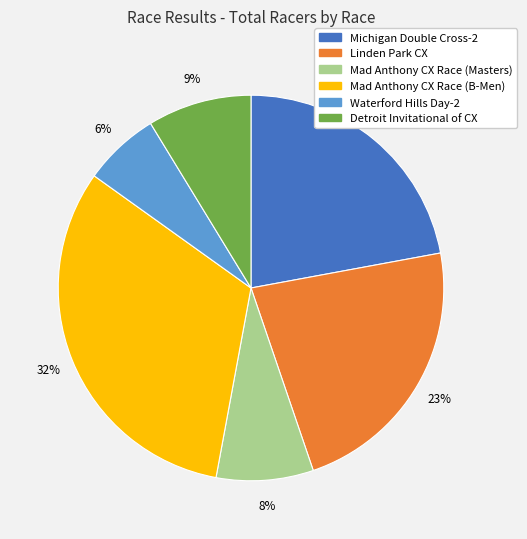

Do Michigan Double Cross-2 and Mad Anthony CX Race (B-Men) together represent more than half of the pie?

Yes